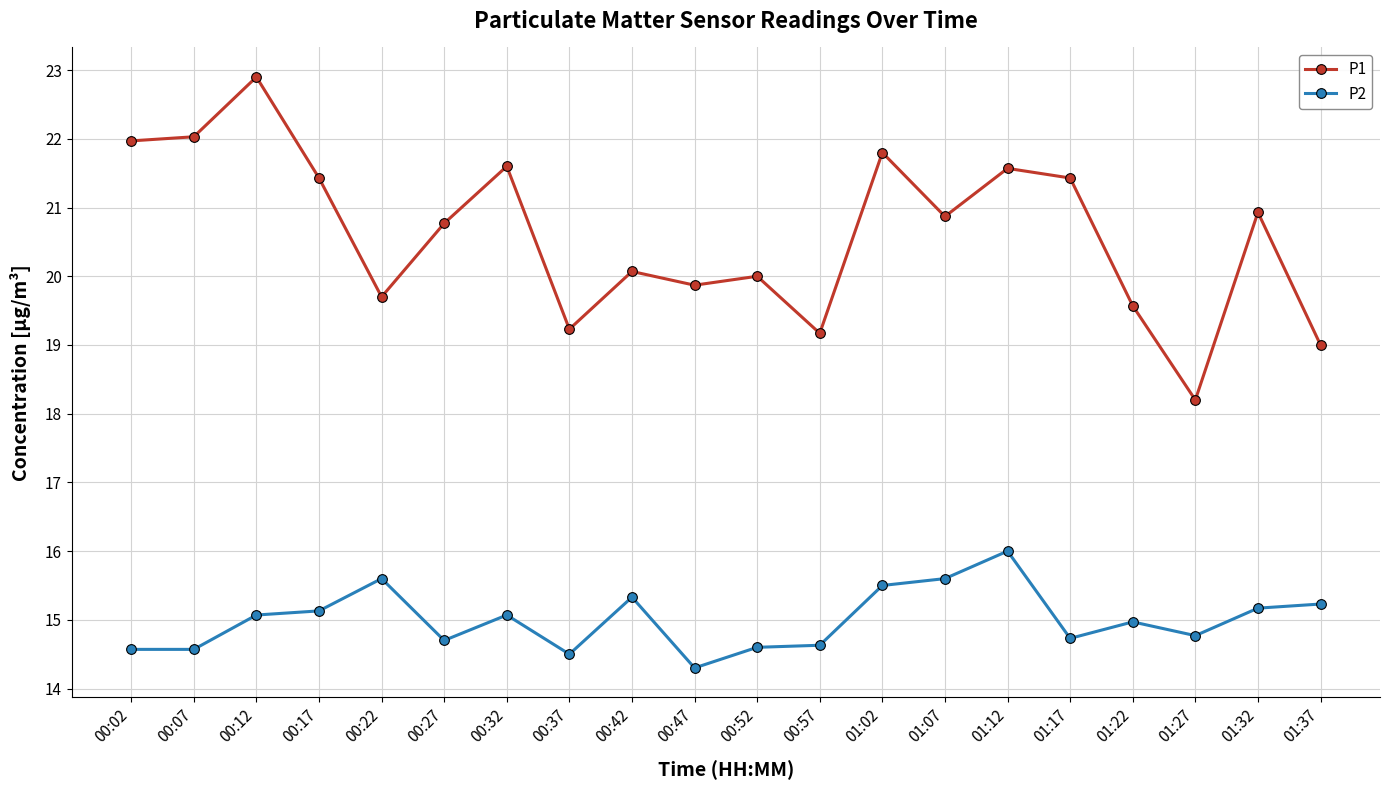

True or false: P1 and P2 intersect in this chart.

False